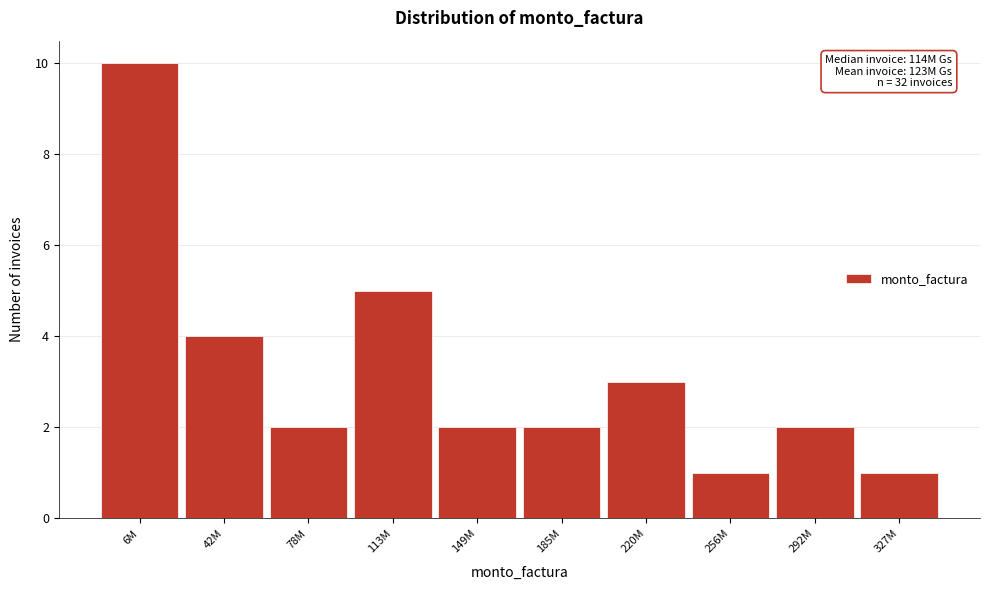

Reading left to right, list all the values displayed in this chart.

10	4	2	5	2	2	3	1	2	1